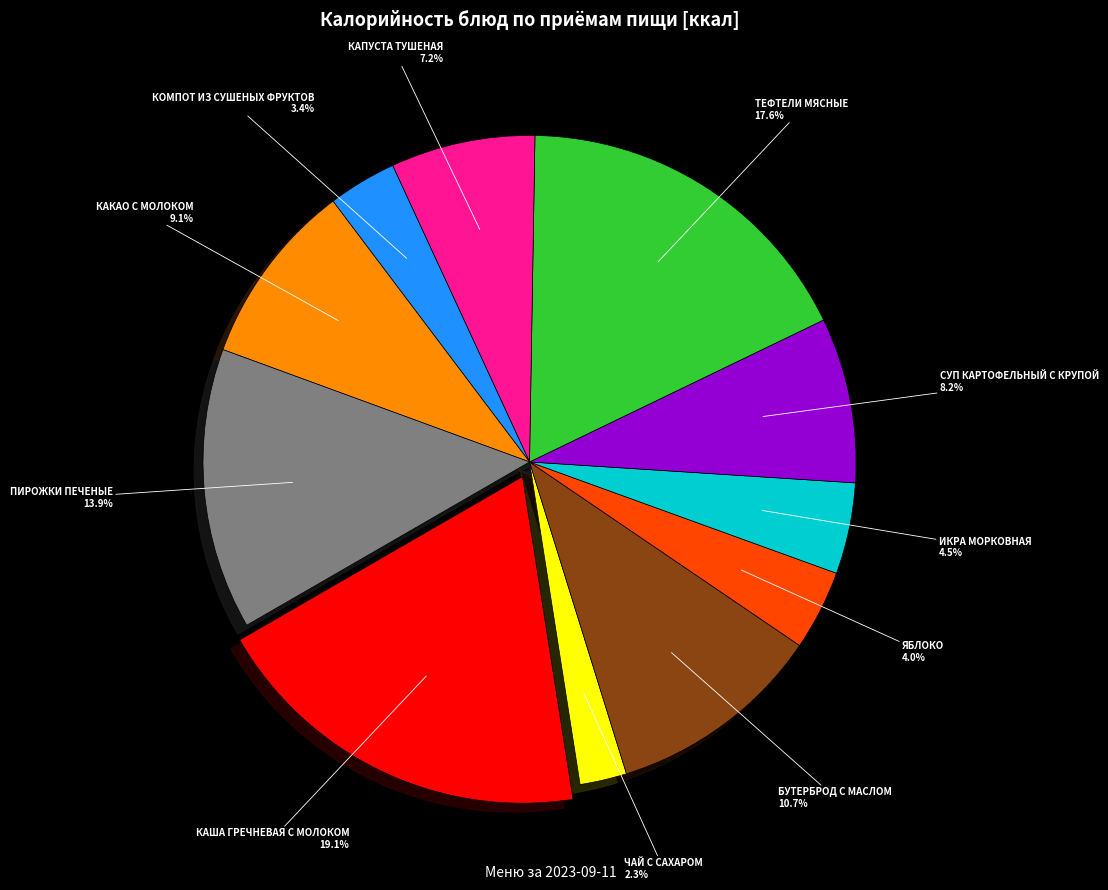

Is there a majority slice in this chart?

No